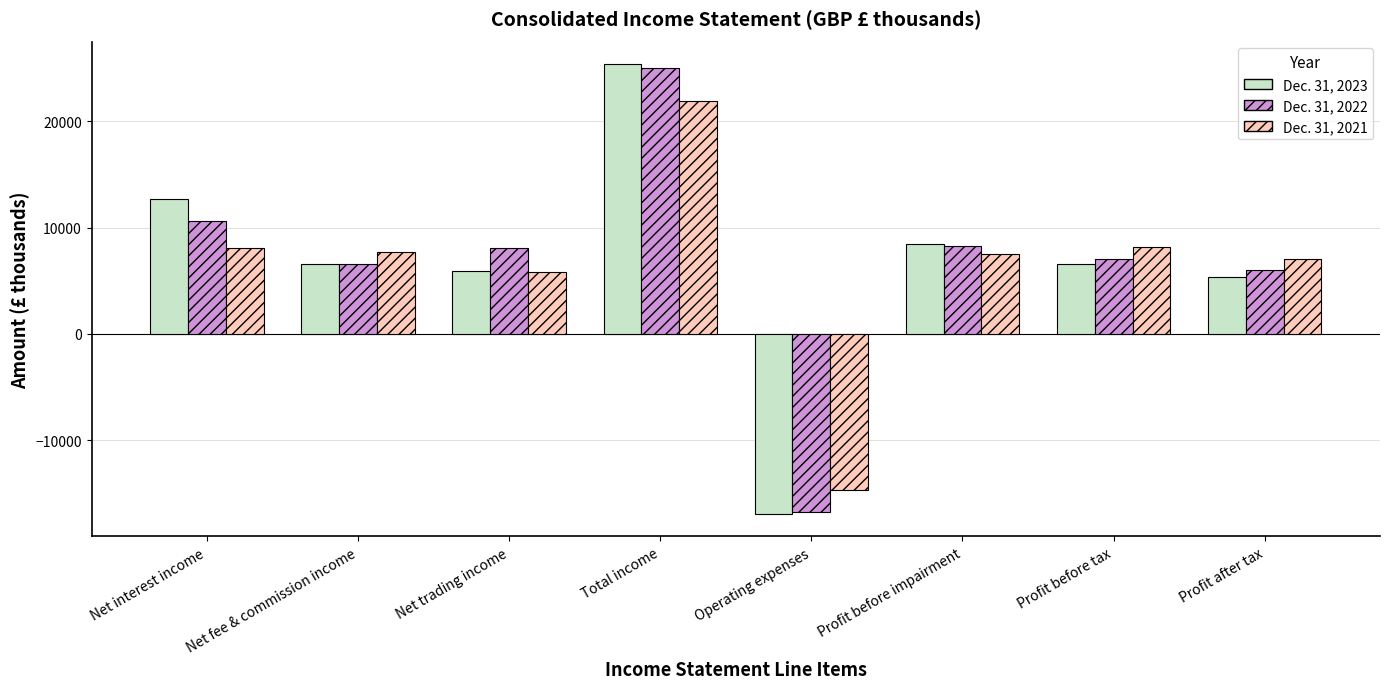

Read the Dec. 31, 2023 value at Profit before impairment, to the nearest 50.

8450